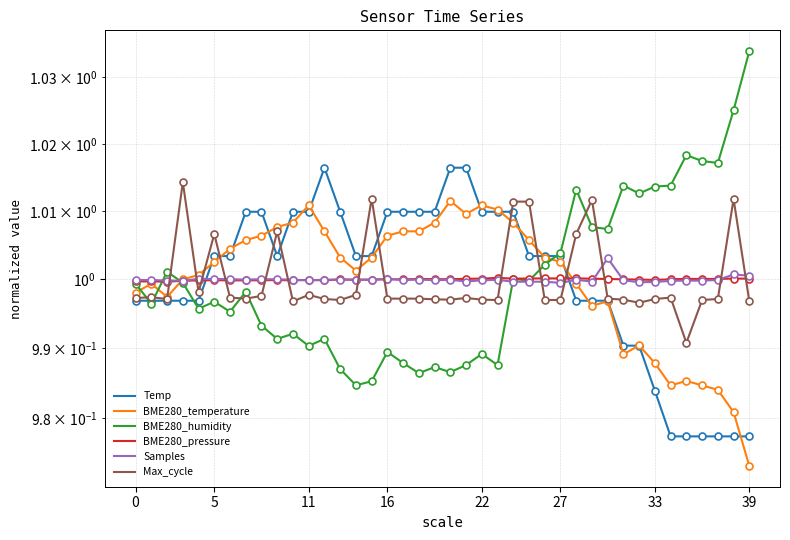

Between 13 and 30, which series saw the biggest shift?

BME280_humidity